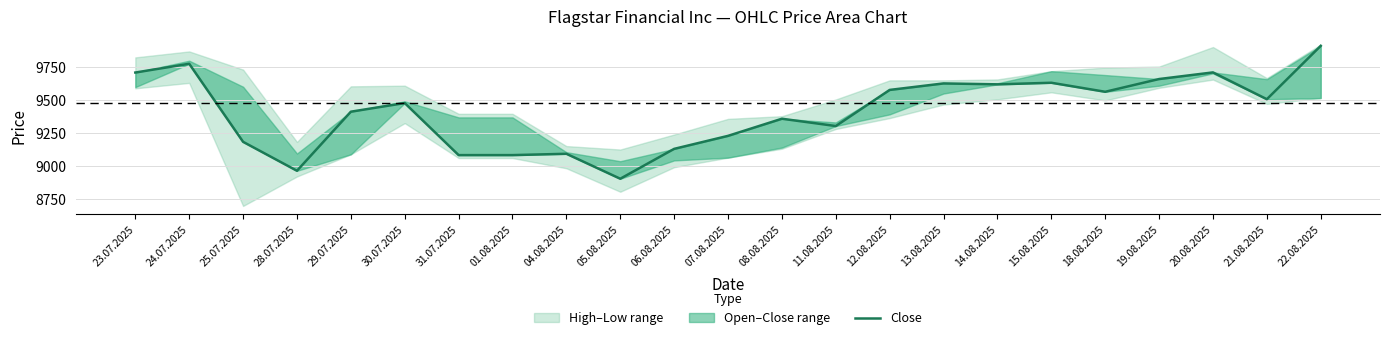

How many values are below 9476?

11